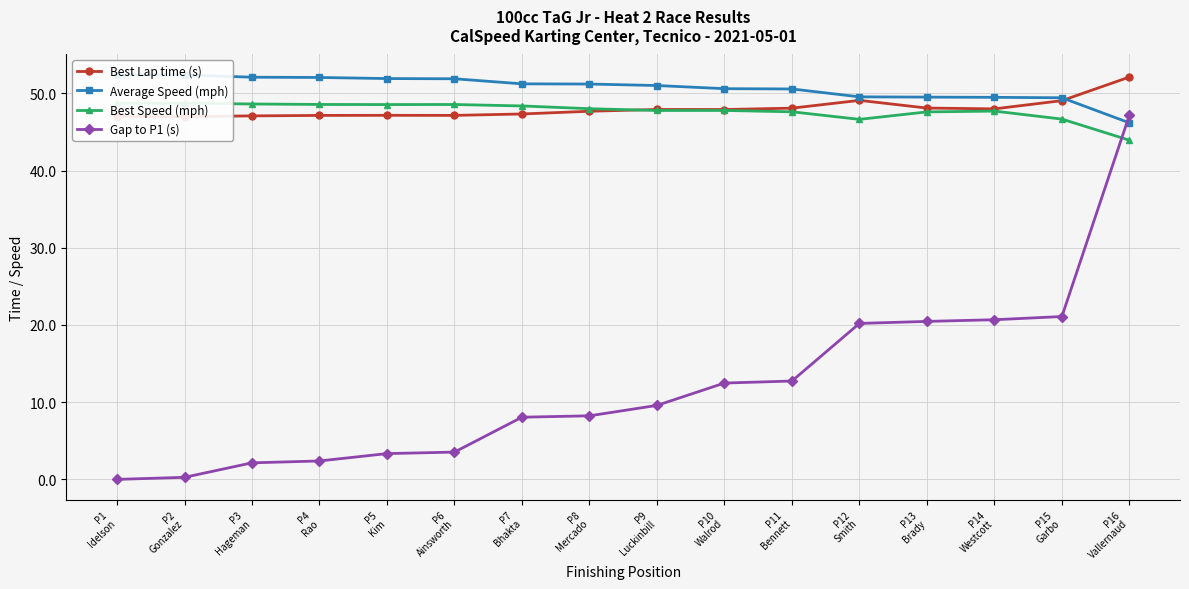

How many values in the Best Lap time (s) series are below 47?

1